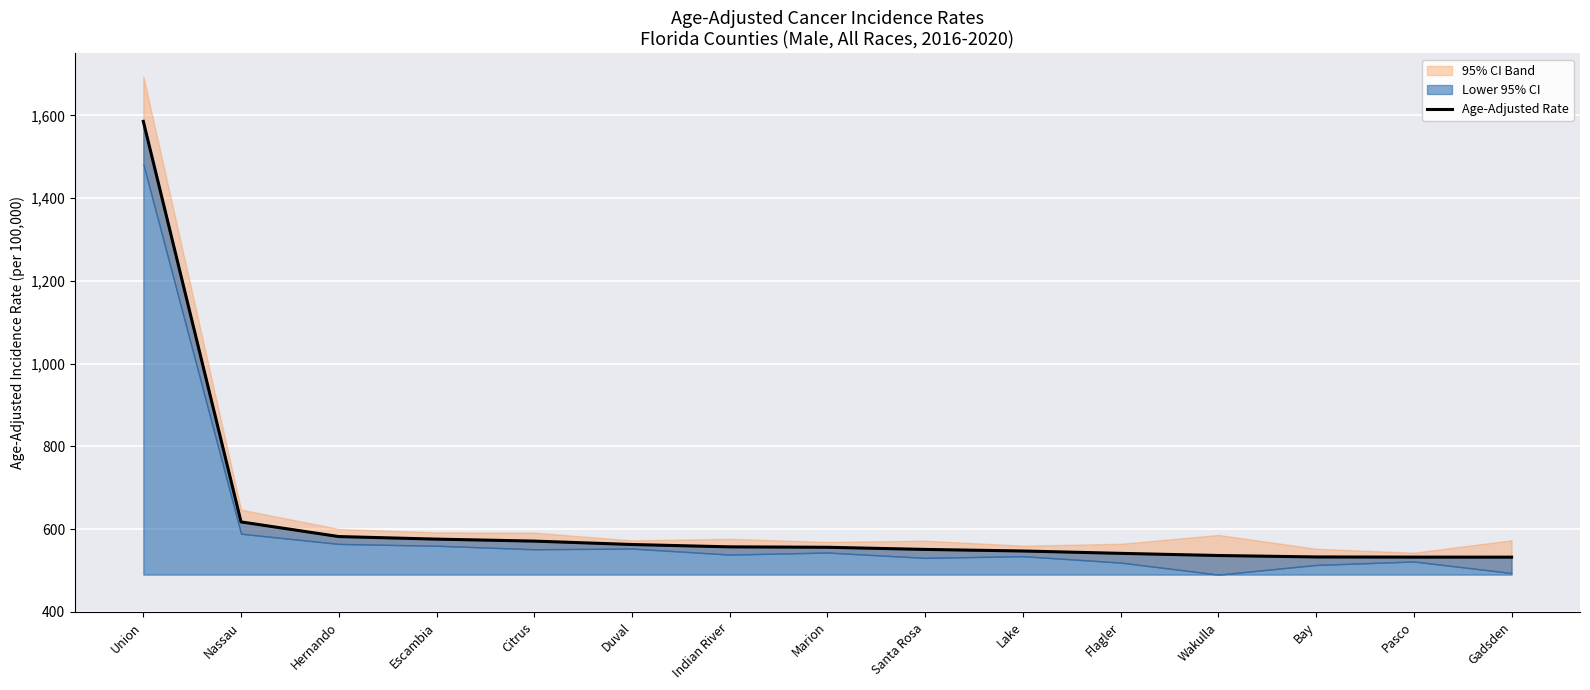

What is the average value?

625.6